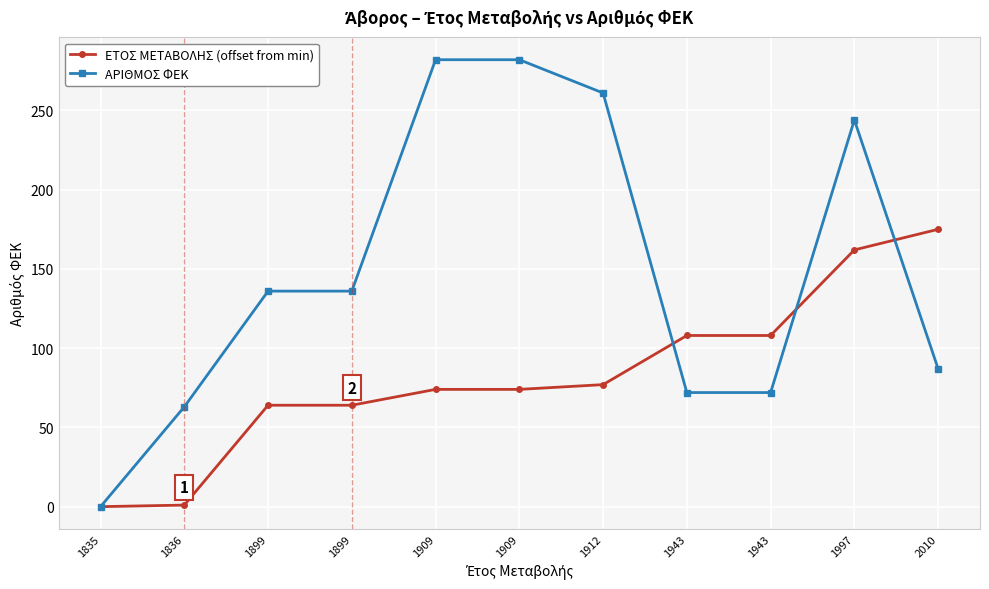

Count the number of categories in the chart.

11